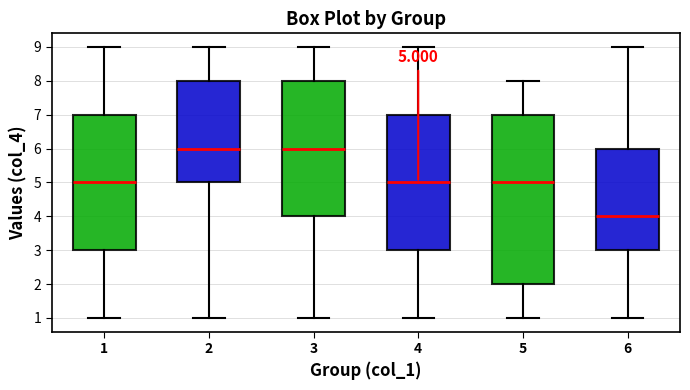

Comparing the boxes themselves (not the whiskers), which one is the tallest?

5